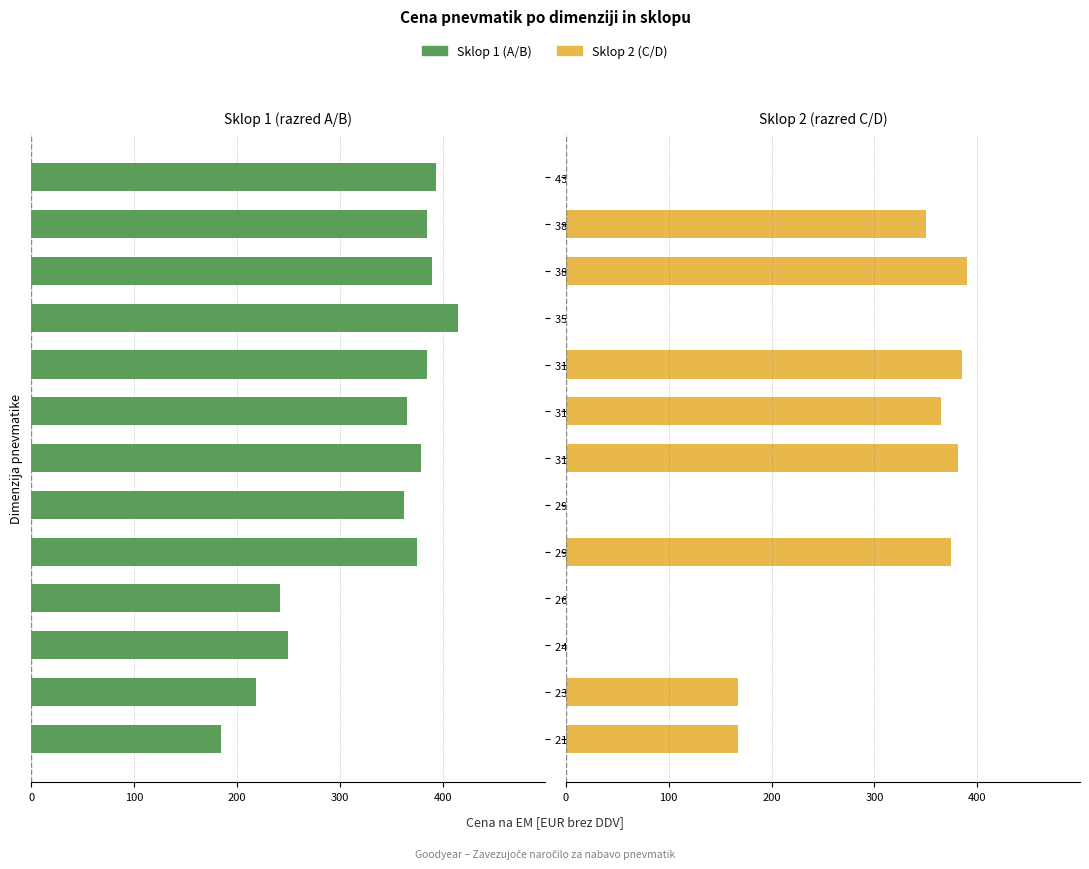

The value of Sklop 1 (A/B) at 245/70 R17.5 is -168.4. True or false?

False